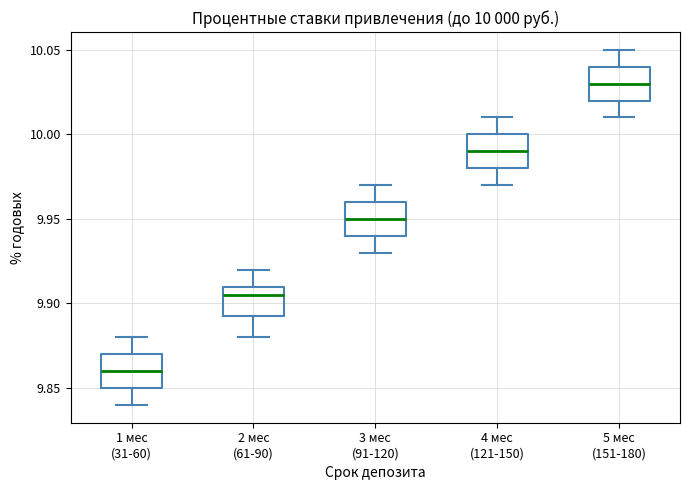

Which box's median line is the highest?

5 мес (151-180)